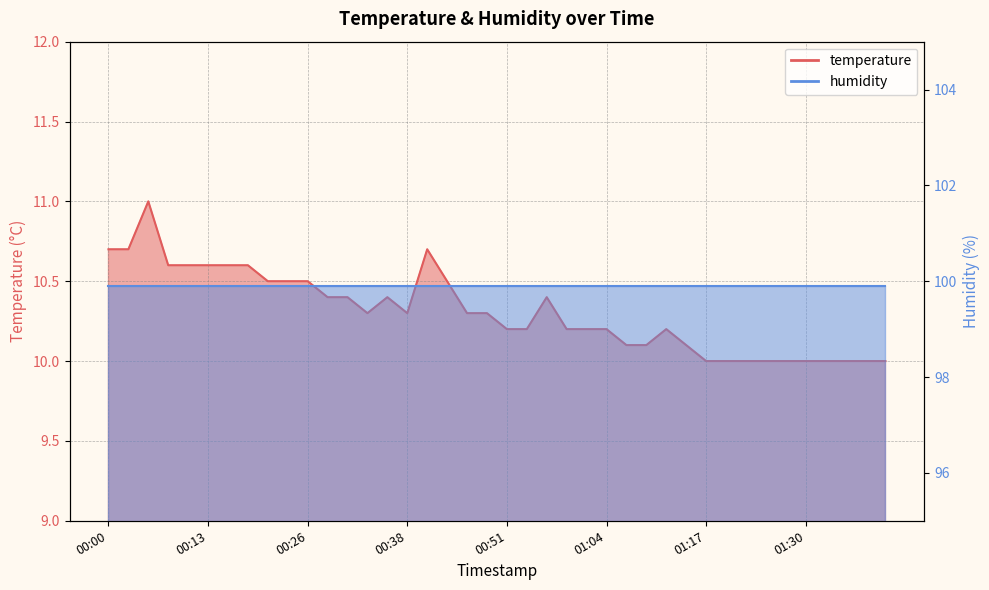

Reading left to right, list all the values displayed in this chart.

00:00=10.7	00:03=10.7	00:05=11.0	00:08=10.6	00:10=10.6	00:13=10.6	00:15=10.6	00:18=10.6	00:20=10.5	00:23=10.5	00:26=10.5	00:28=10.4	00:31=10.4	00:33=10.3	00:36=10.4	00:38=10.3	00:41=10.7	00:44=10.5	00:46=10.3	00:49=10.3	00:51=10.2	00:54=10.2	00:56=10.4	00:59=10.2	01:01=10.2	01:04=10.2	01:07=10.1	01:09=10.1	01:12=10.2	01:14=10.1	01:17=10.0	01:19=10.0	01:22=10.0	01:24=10.0	01:27=10.0	01:30=10.0	01:32=10.0	01:35=10.0	01:37=10.0	01:40=10.0